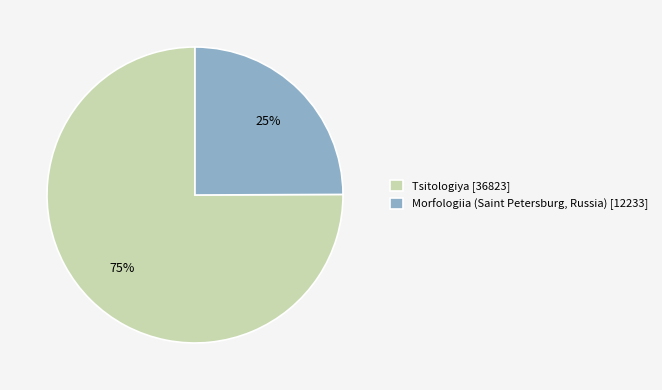

Which has a higher value, Morfologiia (Saint Petersburg, Russia) or Tsitologiya?

Tsitologiya